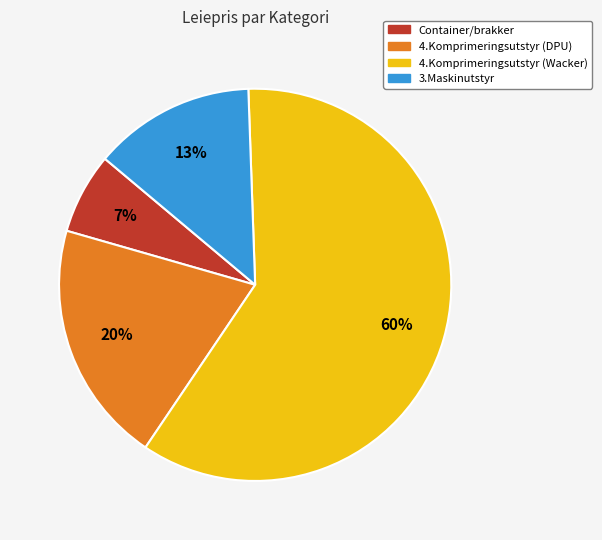

What percentage is the 3.Maskinutstyr slice, to the nearest percent?

13%